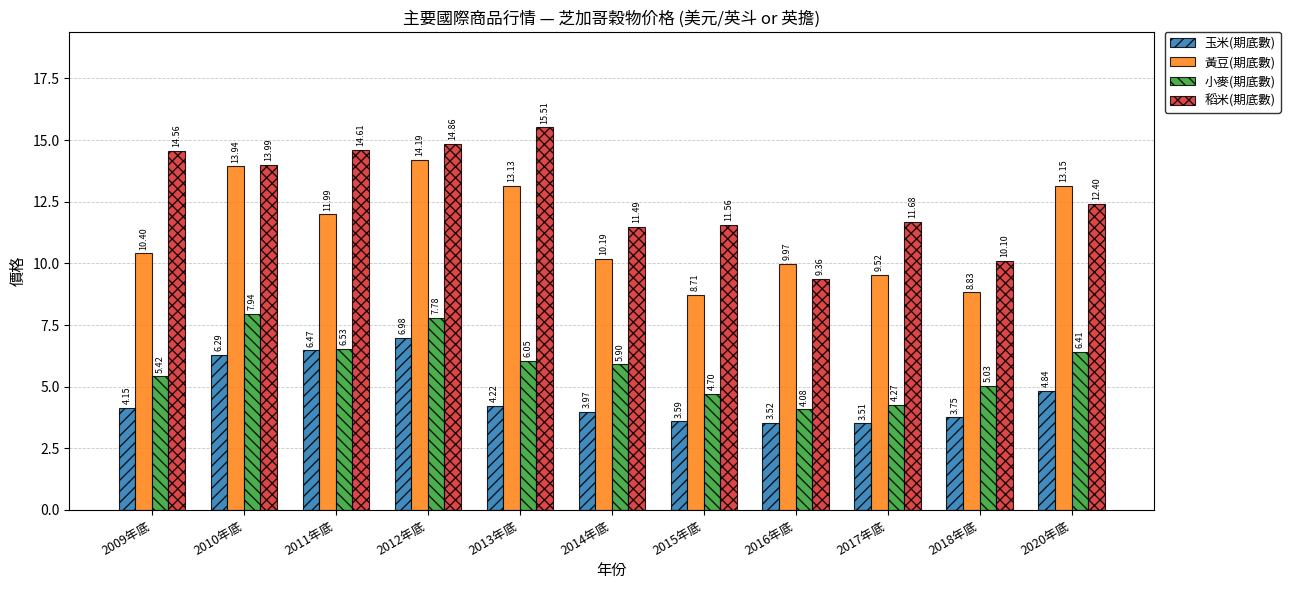

The 黃豆(期底數) series shows 9.5 at 2017年底. True or false?

True